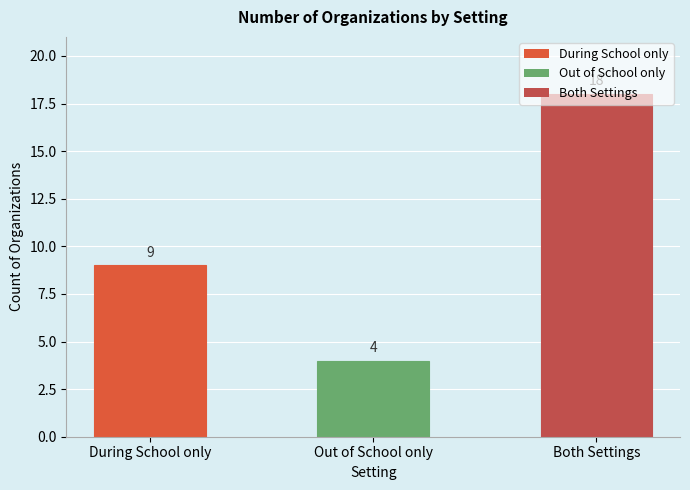

What is the minimum value shown in the chart?

4